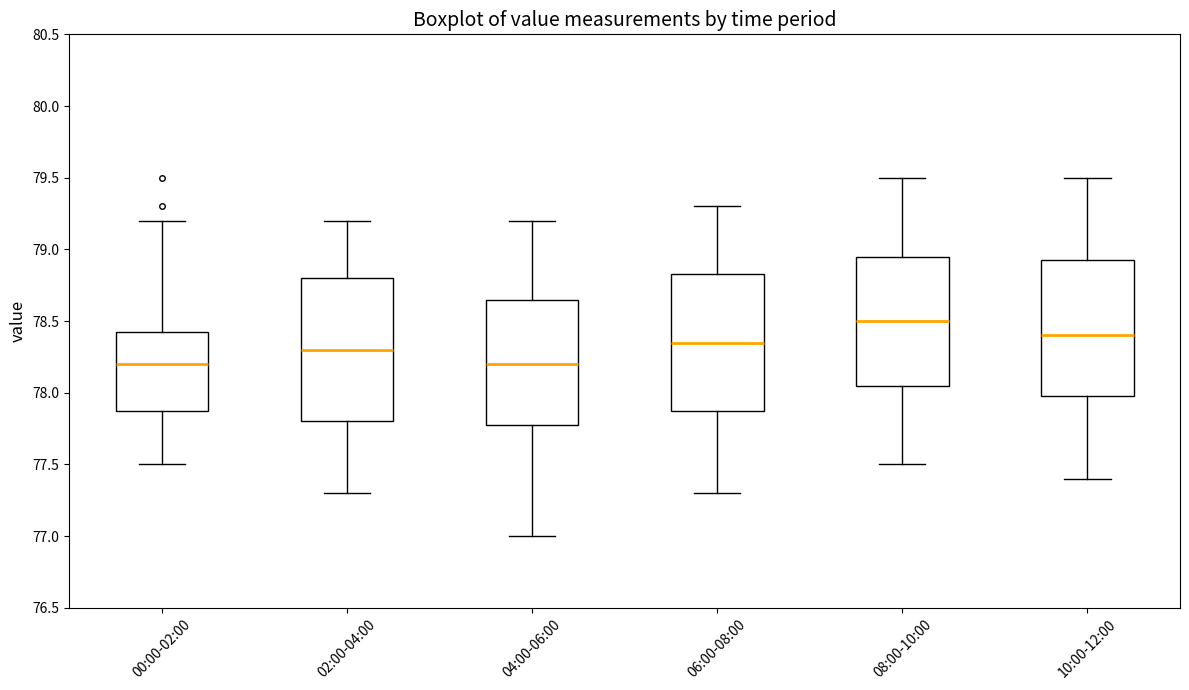

Which box has the highest median line?

08:00-10:00